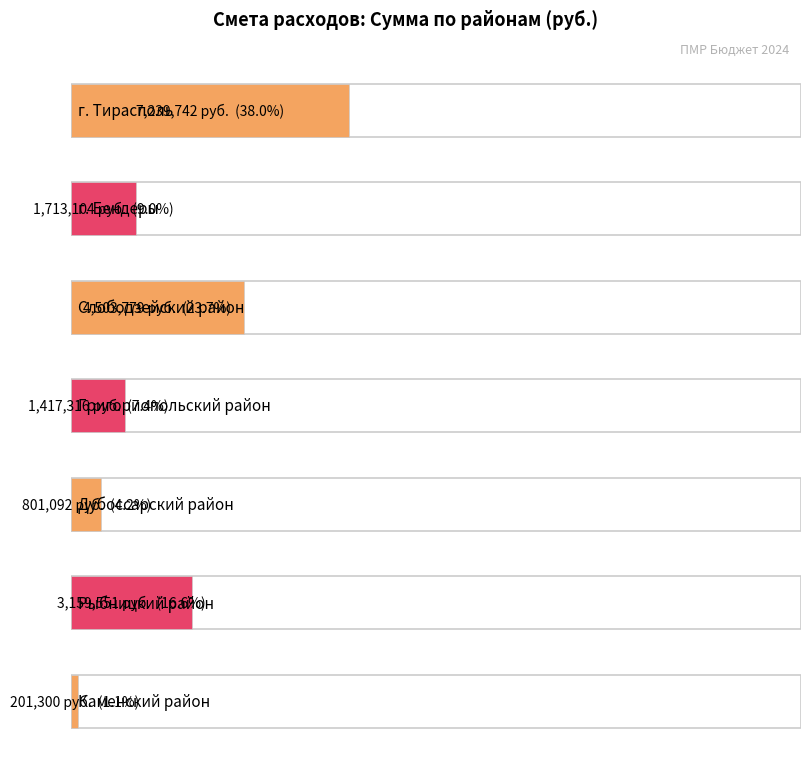

Which label corresponds to the smallest value in the chart?

Каменский район